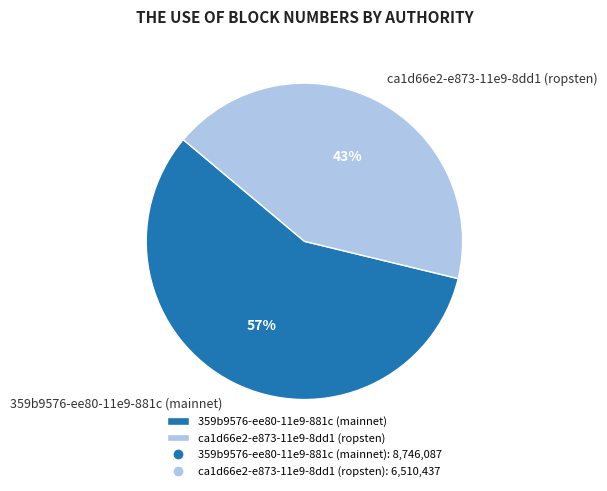

True or false: ca1d66e2-e873-11e9-8dd1 (ropsten) accounts for 43% of the total.

True